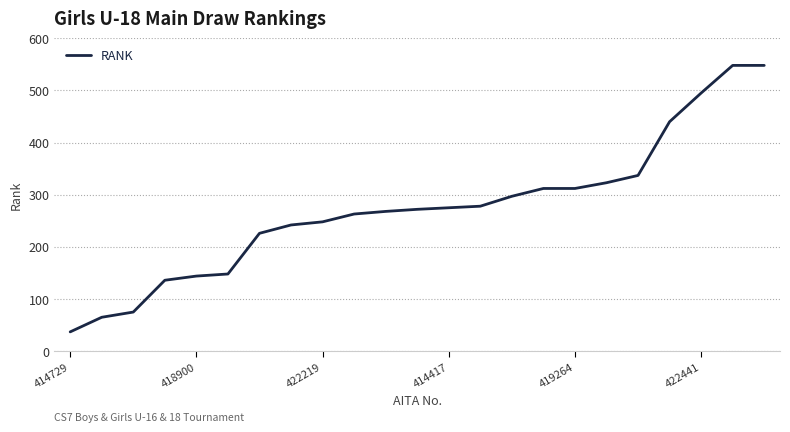

What is the greatest value displayed?

548